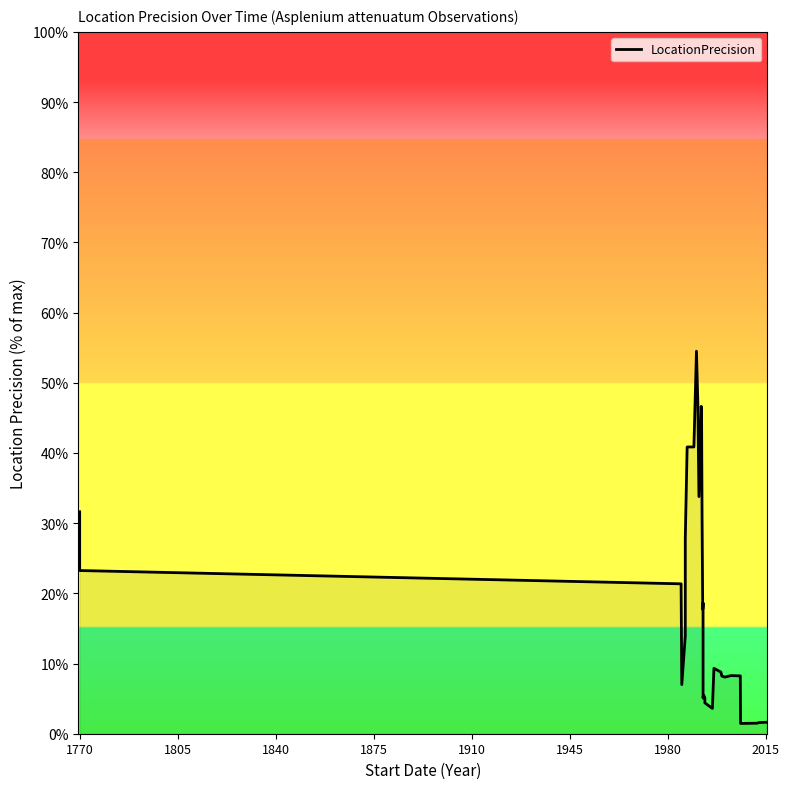

How many data points does each series have?

40